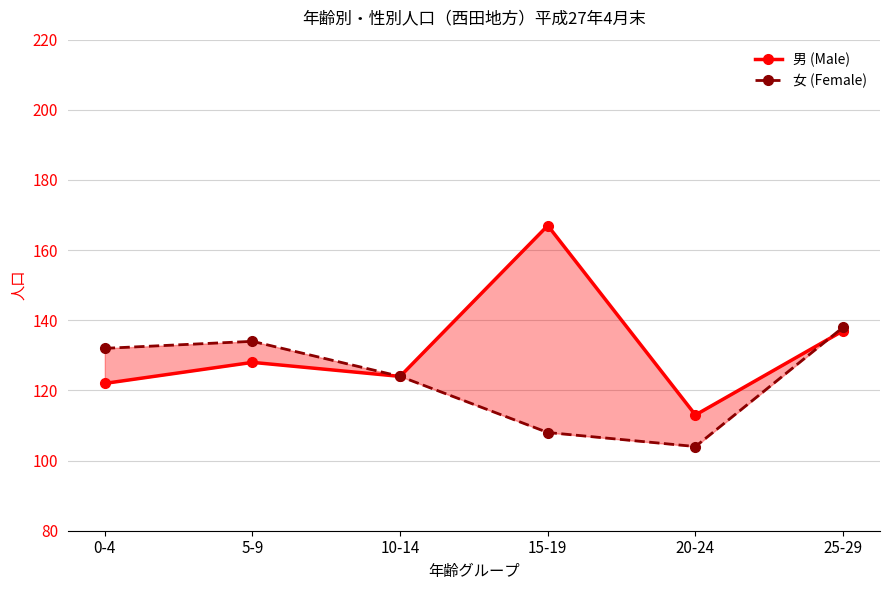

True or false: 女 (Female) and 男 (Male) cross at least once.

True